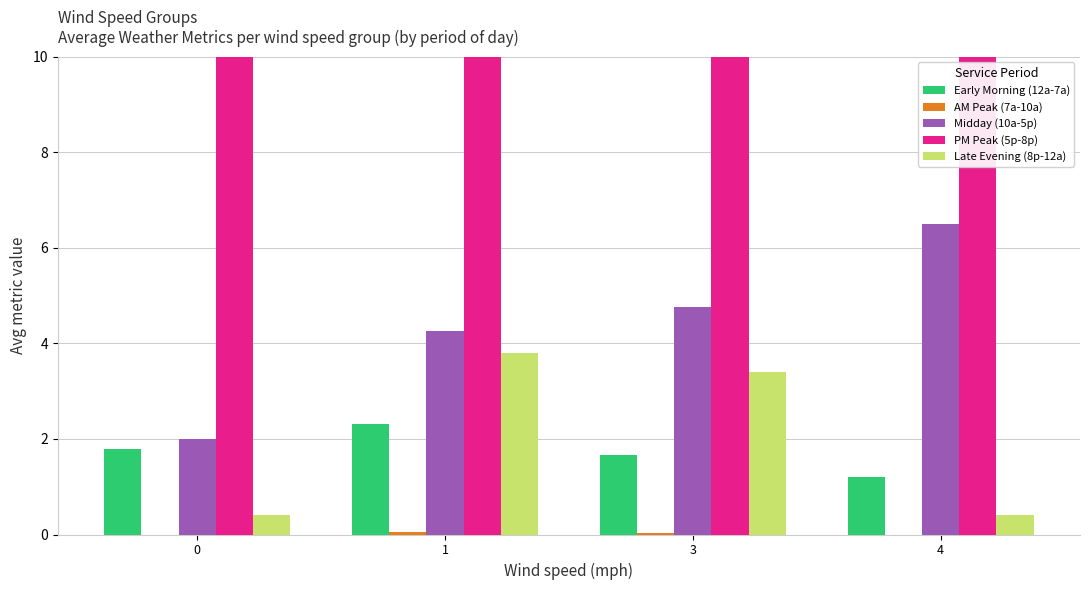

What is the total value across all series at 1?

23.3